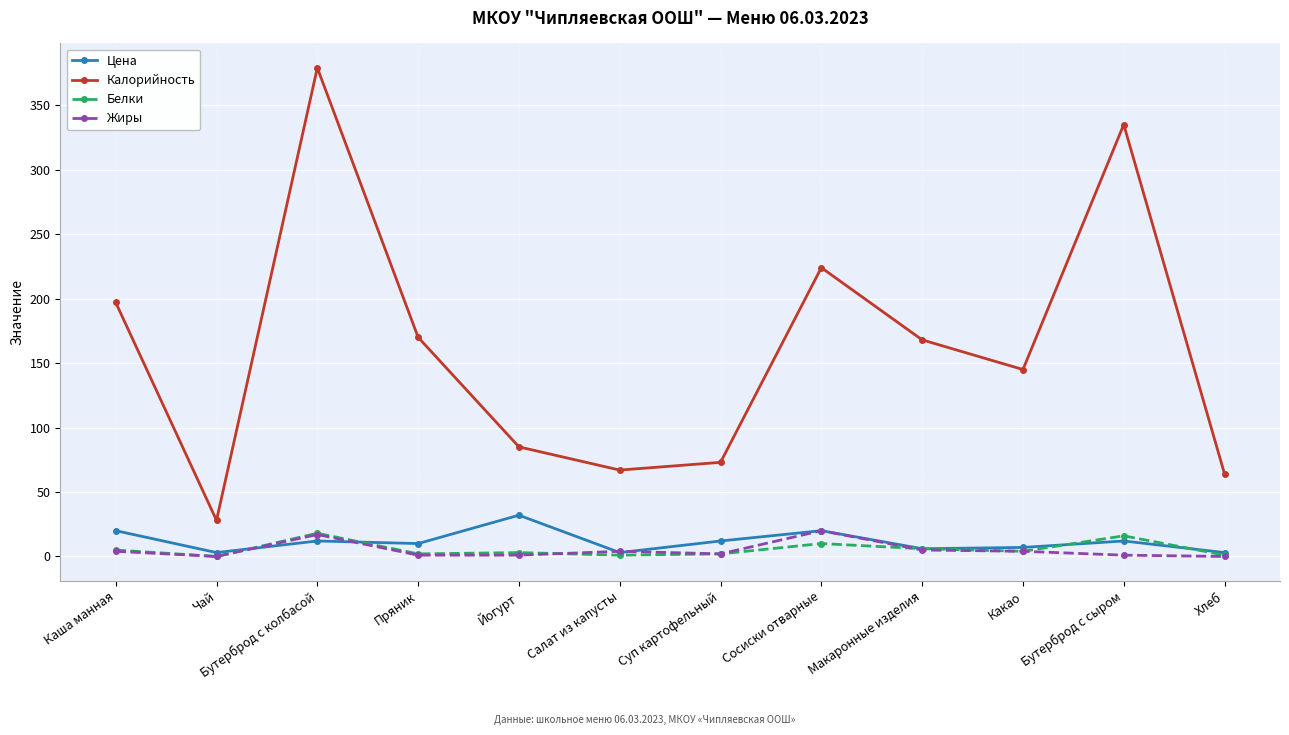

Which series has the largest range (max minus min)?

Калорийность